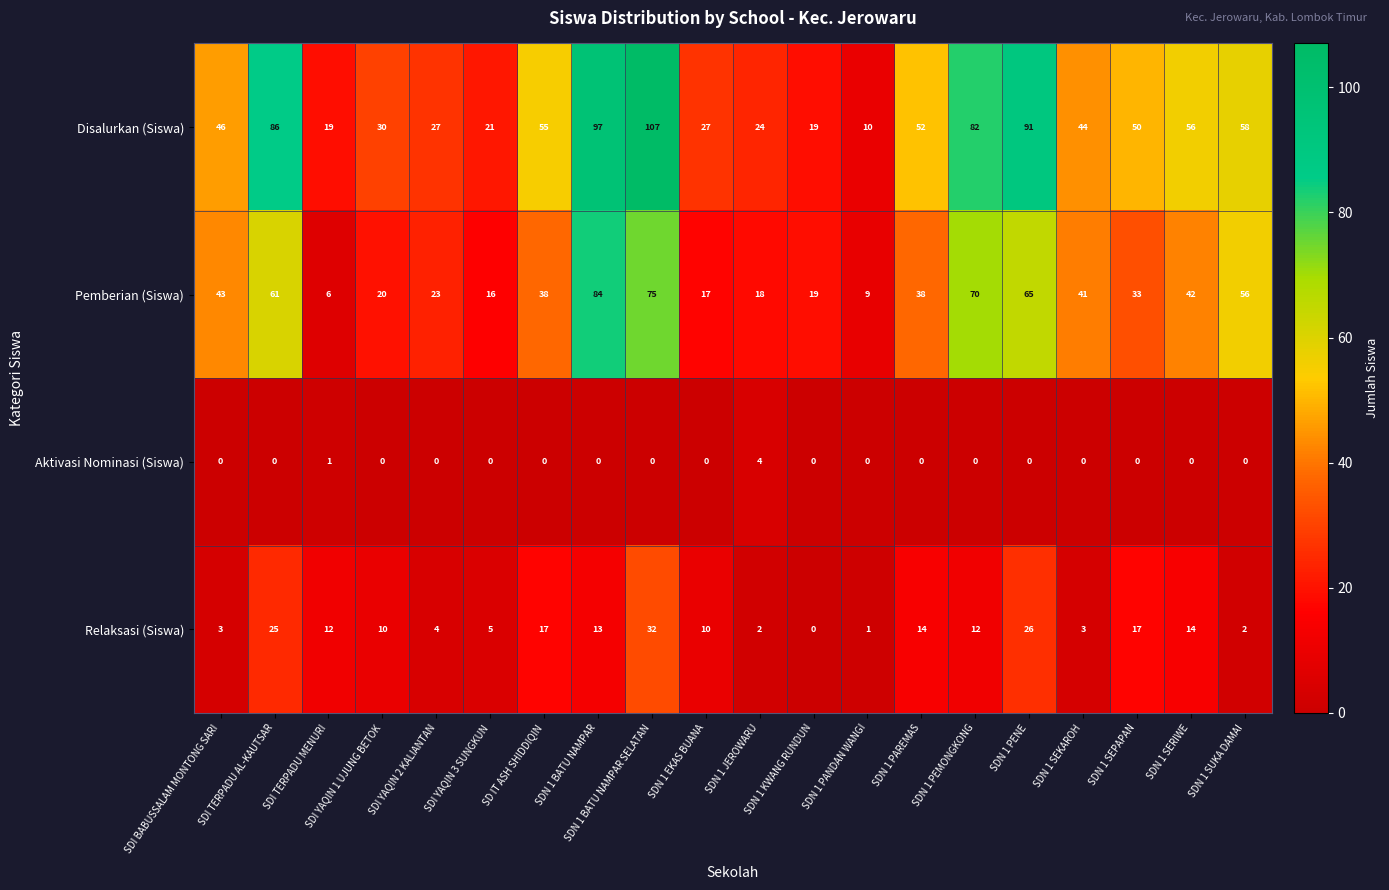

What is the lowest value of the Disalurkan (Siswa) series?

10